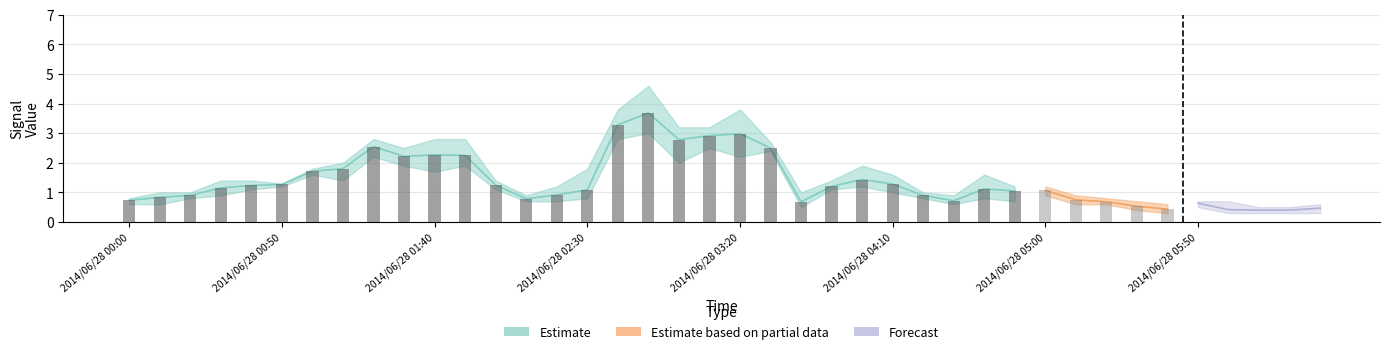

At which category is the sum across all series the highest?

2014/06/28 02:50